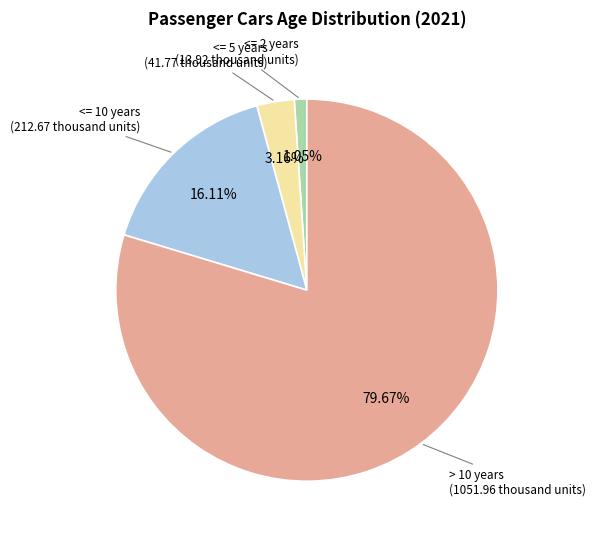

To the nearest percent, what portion does <= 10 years represent?

16%